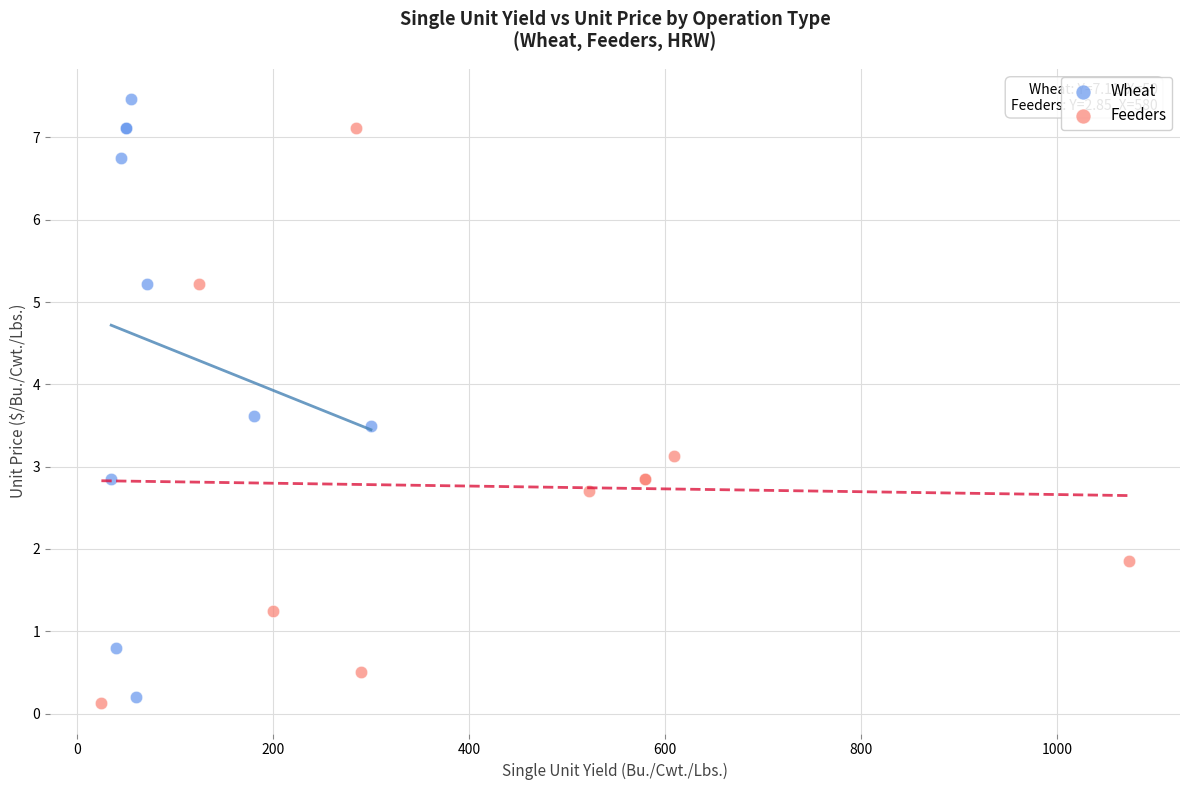

What are all the series names shown in the legend?

Wheat, Feeders